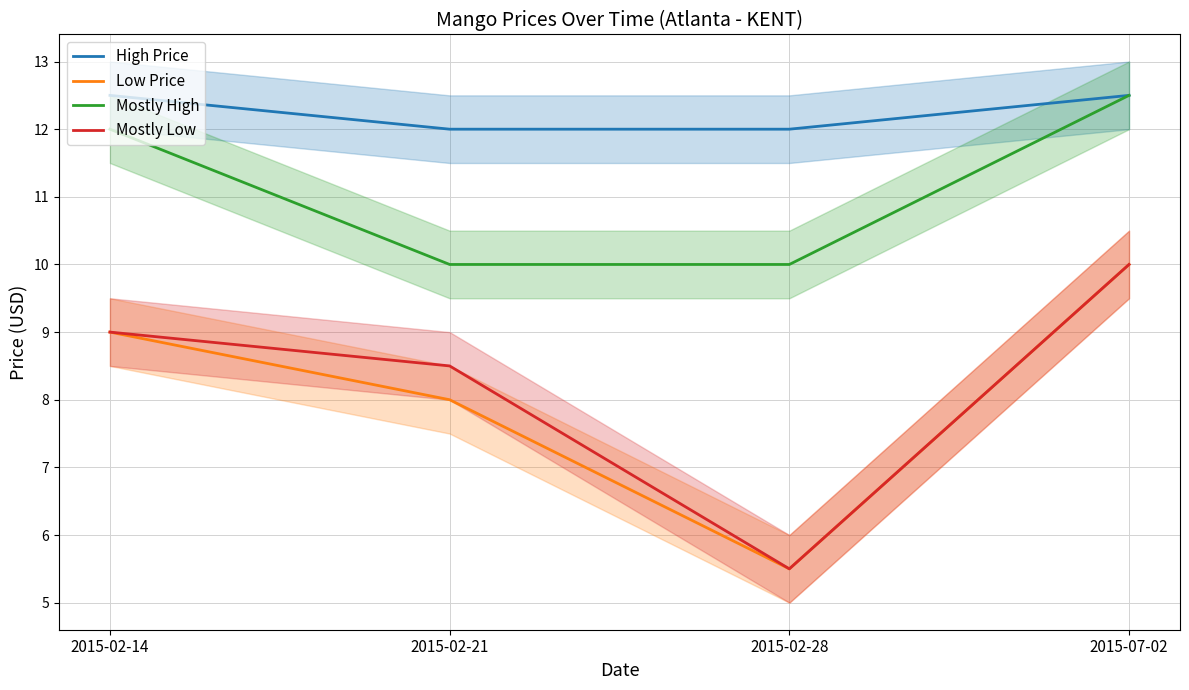

Reading left to right, list all the values displayed in this chart.

High Price: 12.5	12.0	12.0	12.5
Low Price: 9.0	8.0	5.5	10.0
Mostly High: 12.0	10.0	10.0	12.5
Mostly Low: 9.0	8.5	5.5	10.0